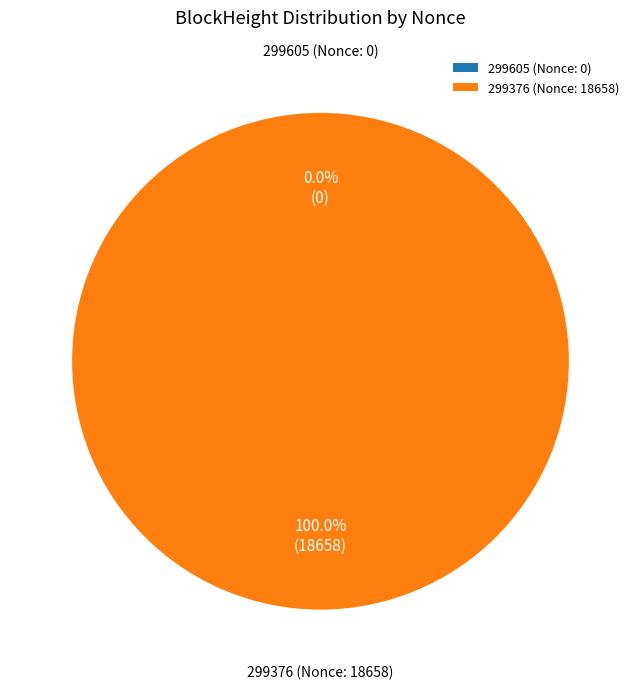

What is the total percentage of 299376 and 299605?

100.0%